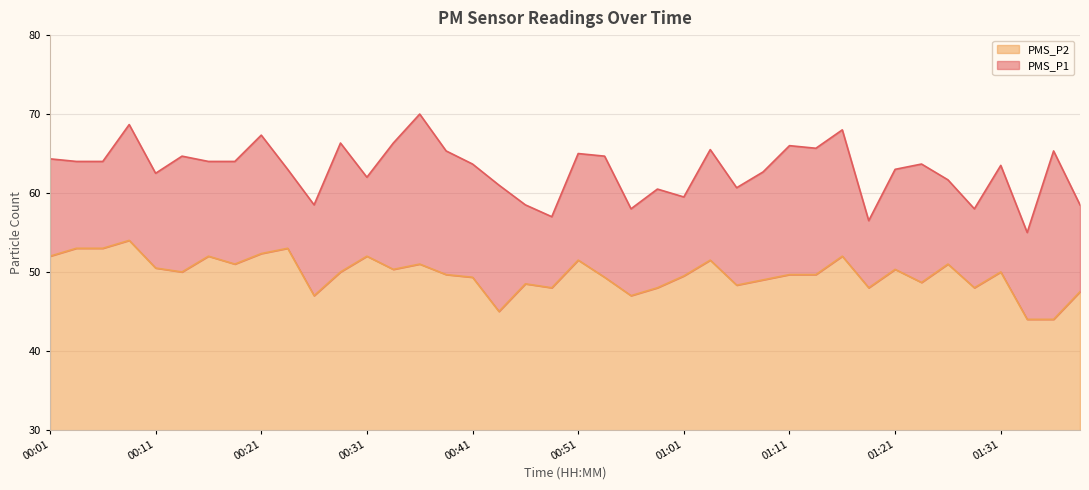

List the series in order of their peak value, highest first.

PMS_P1, PMS_P2